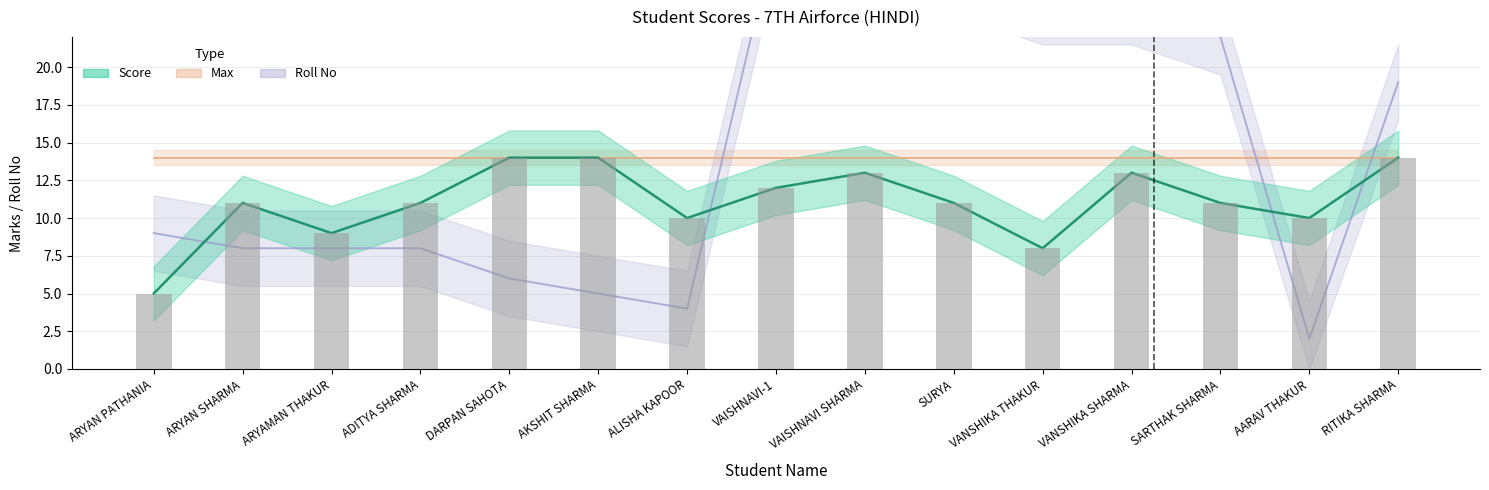

What is the sum of the Score values at SURYA and ALISHA KAPOOR?

21